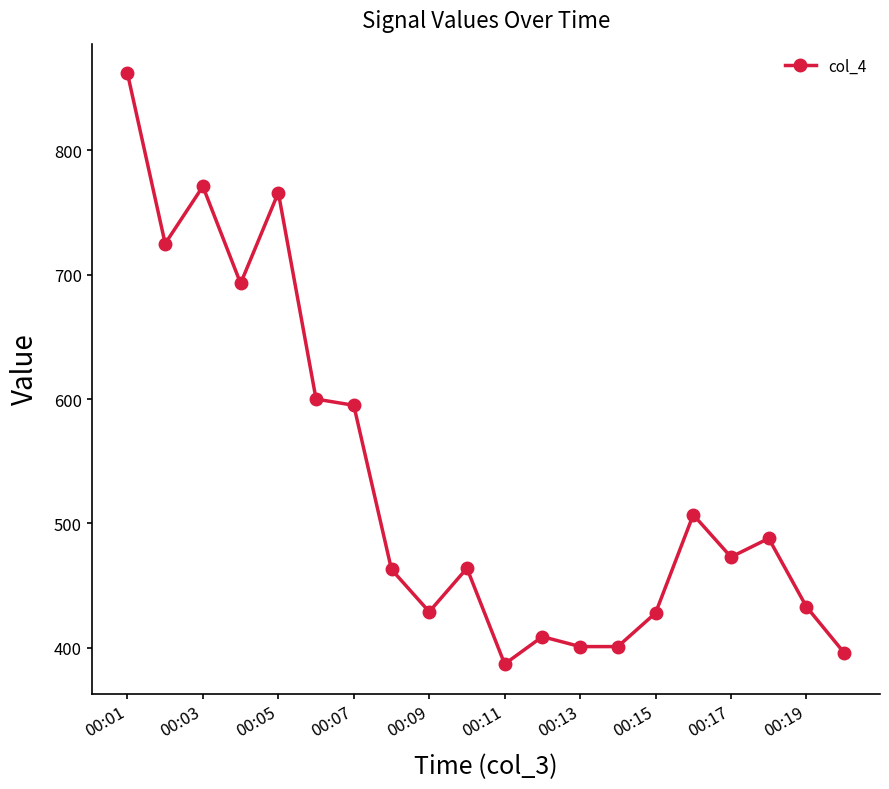

True or false: the data has more than 1 interior local peaks.

True